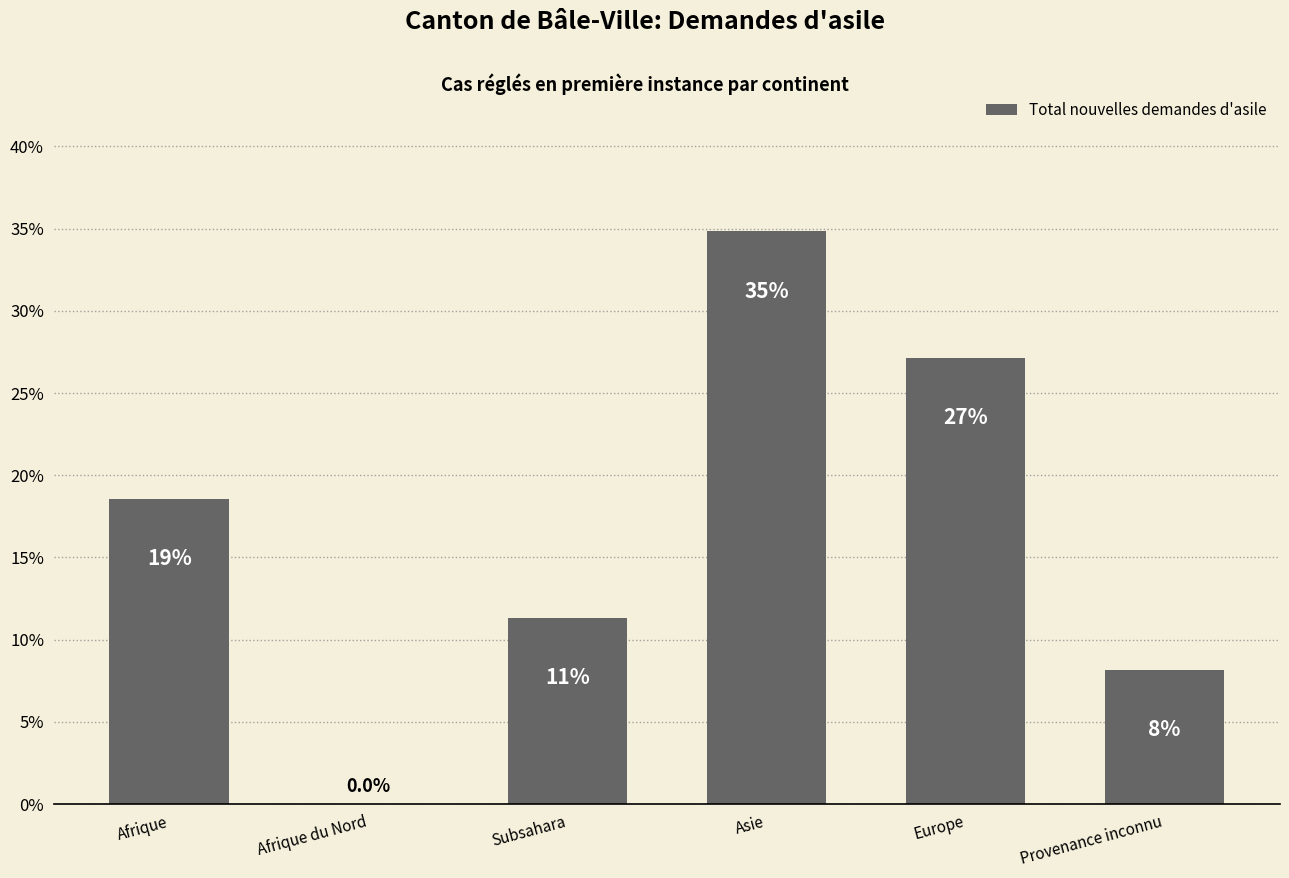

Which label corresponds to the largest value in the chart?

Asie